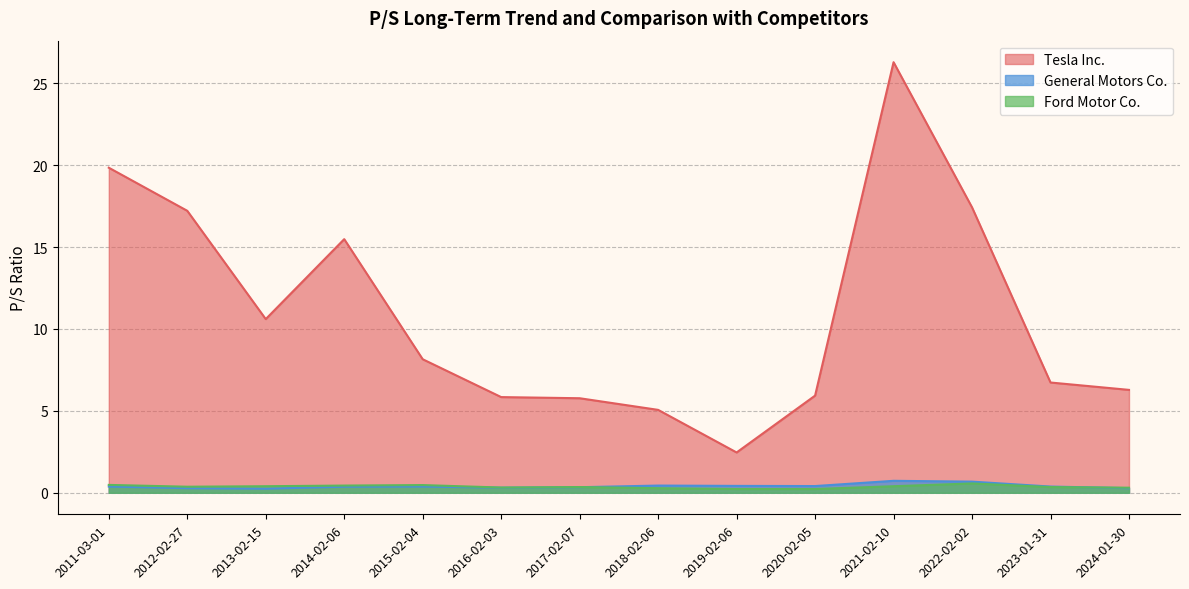

At which category is the sum across all series the highest?

2021-02-10